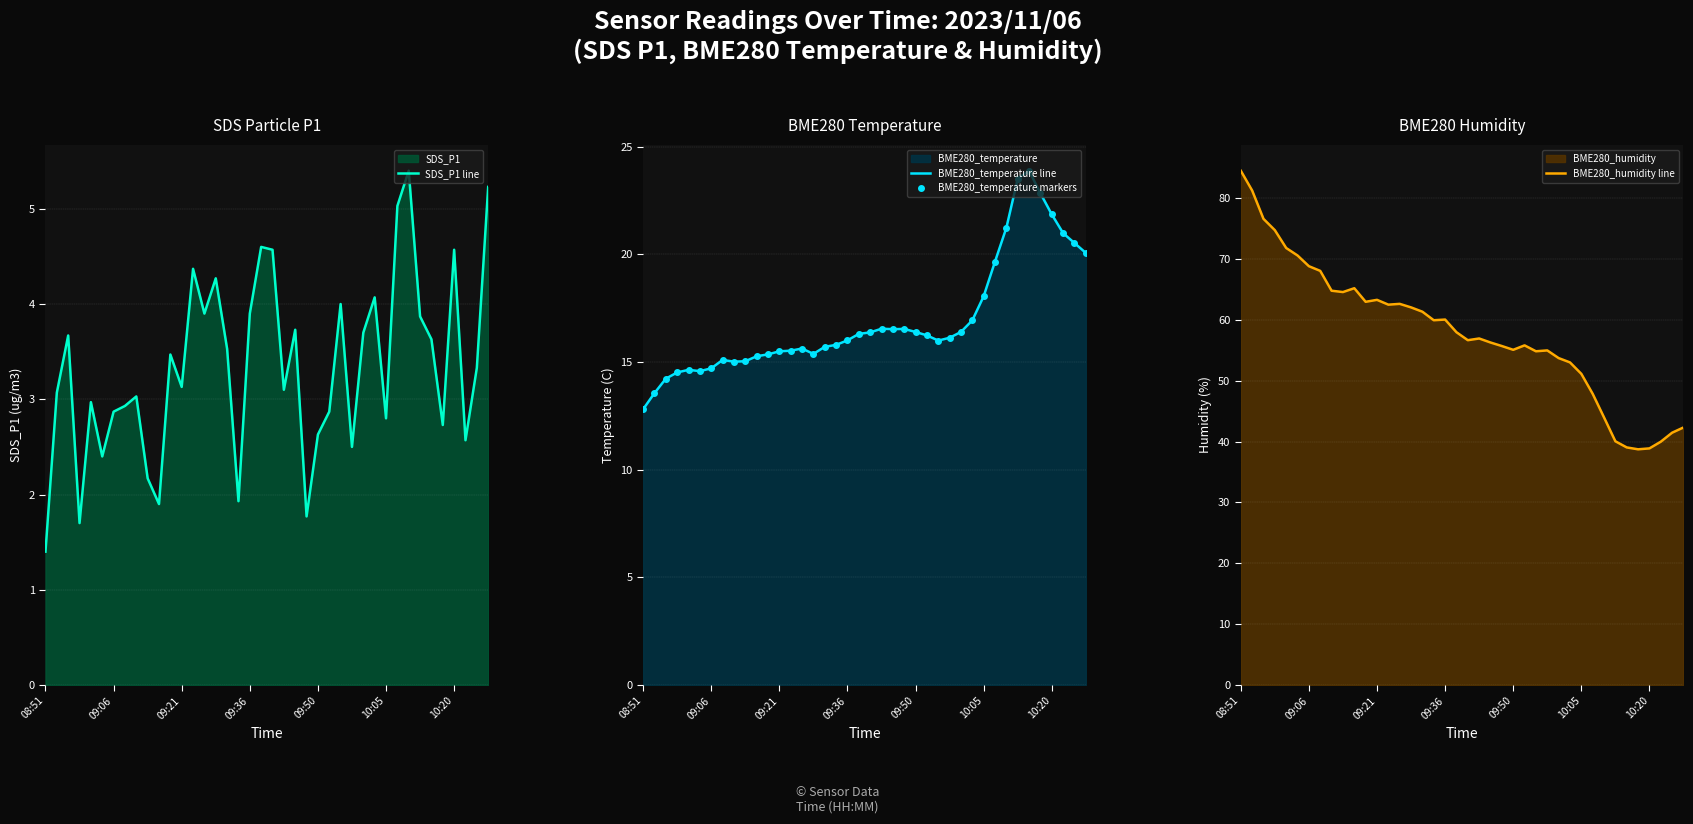

The BME280_humidity line series shows 39.0 at 34. True or false?

True